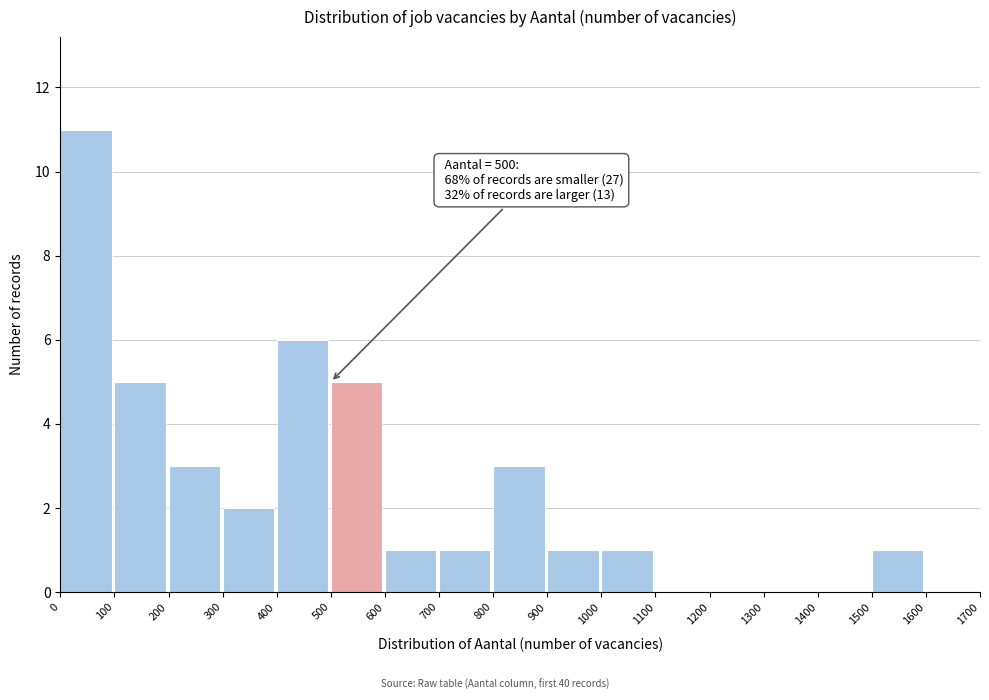

Which range on the x-axis has the tallest bar?

0 to 100